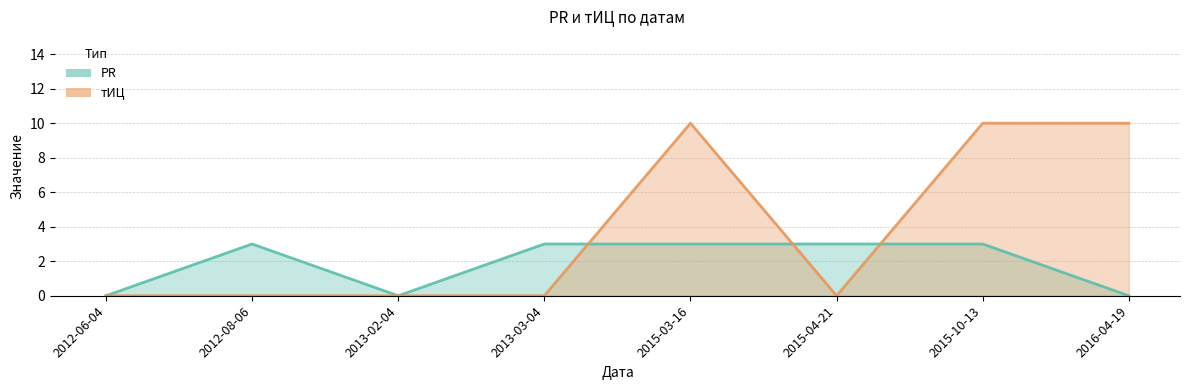

The PR series shows 0 at 2013-02-04. True or false?

True